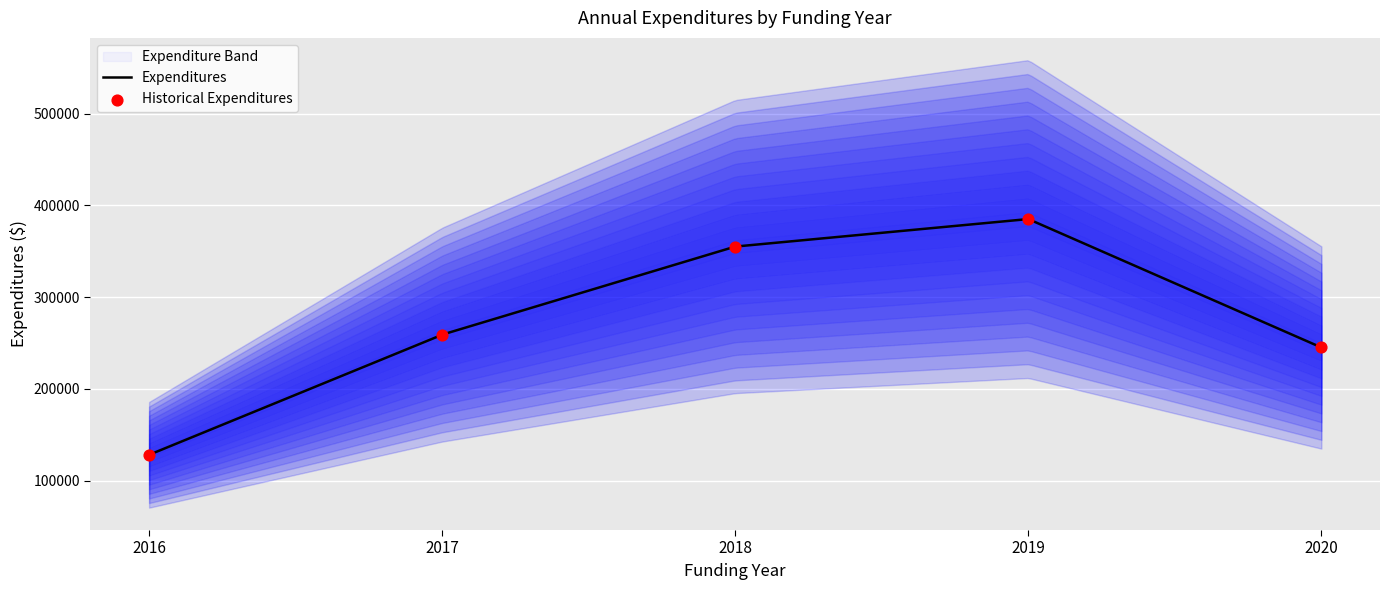

What is the ratio of the value at 2018 to the value at 2017?

1.4